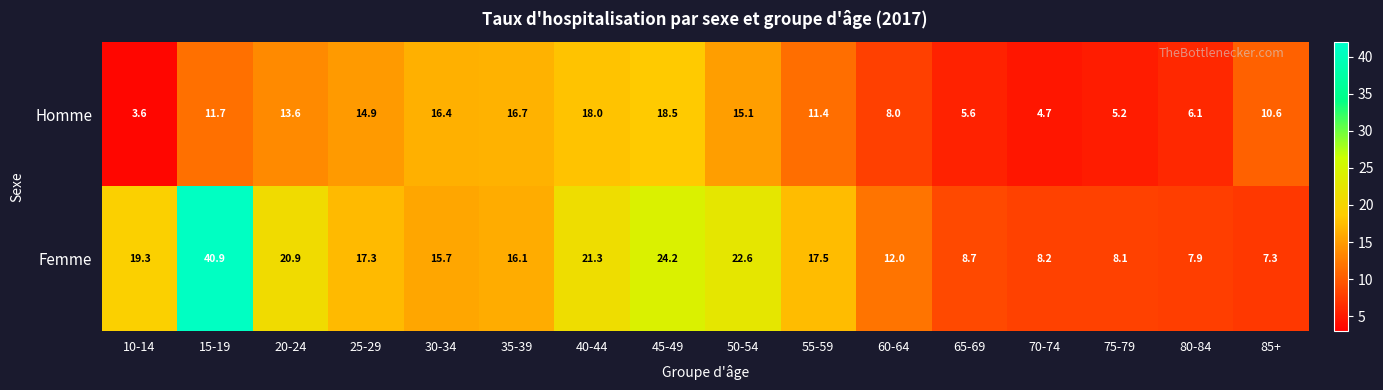

The value of Homme at 85+ is 10.6. True or false?

True